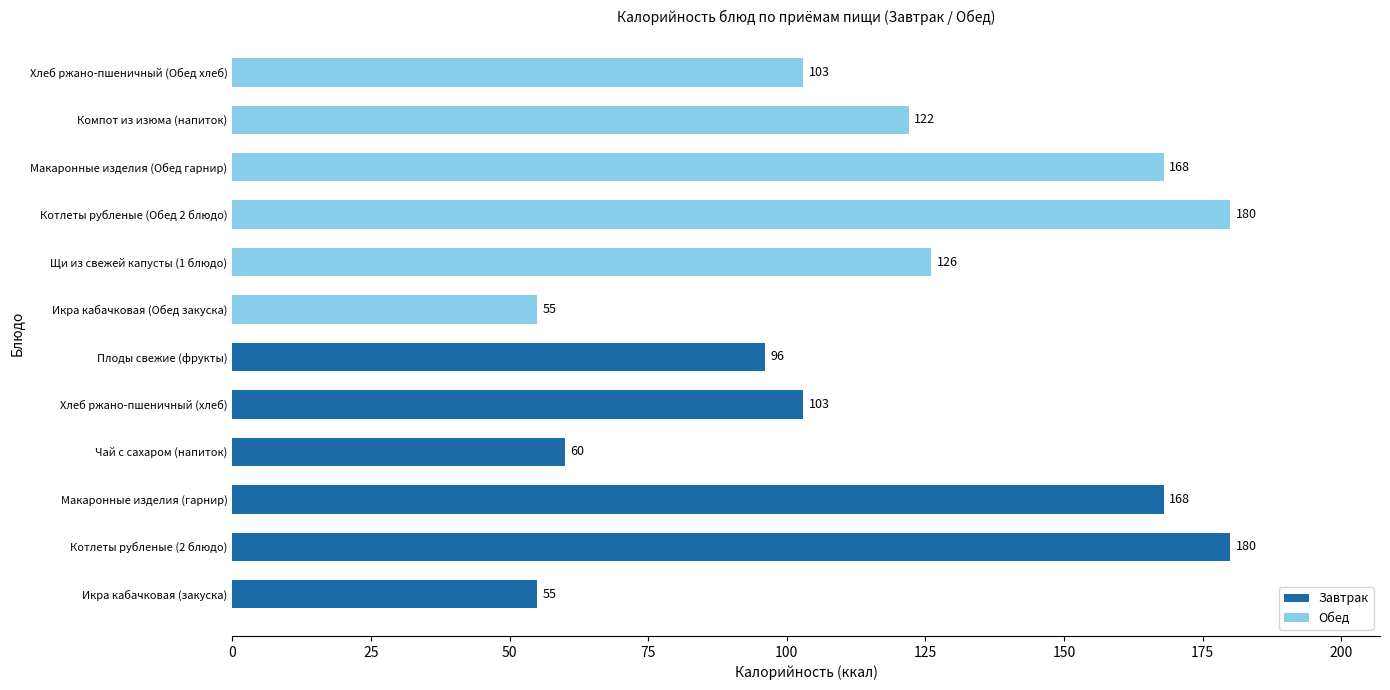

What is the smallest value displayed?

55